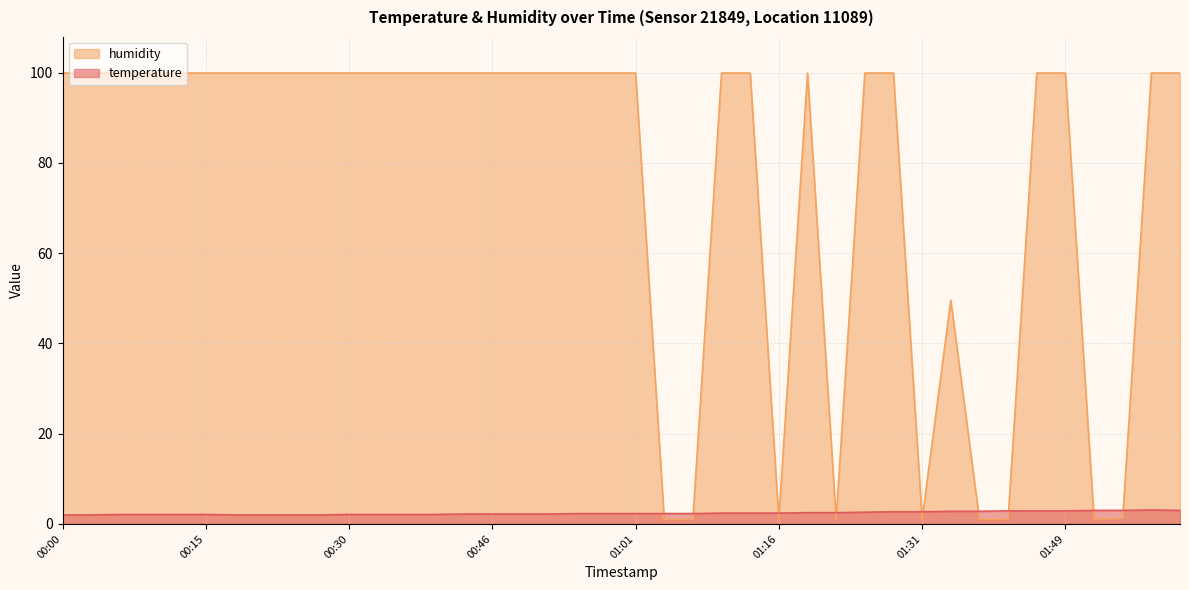

Which label corresponds to the smallest value in the chart?

01:04